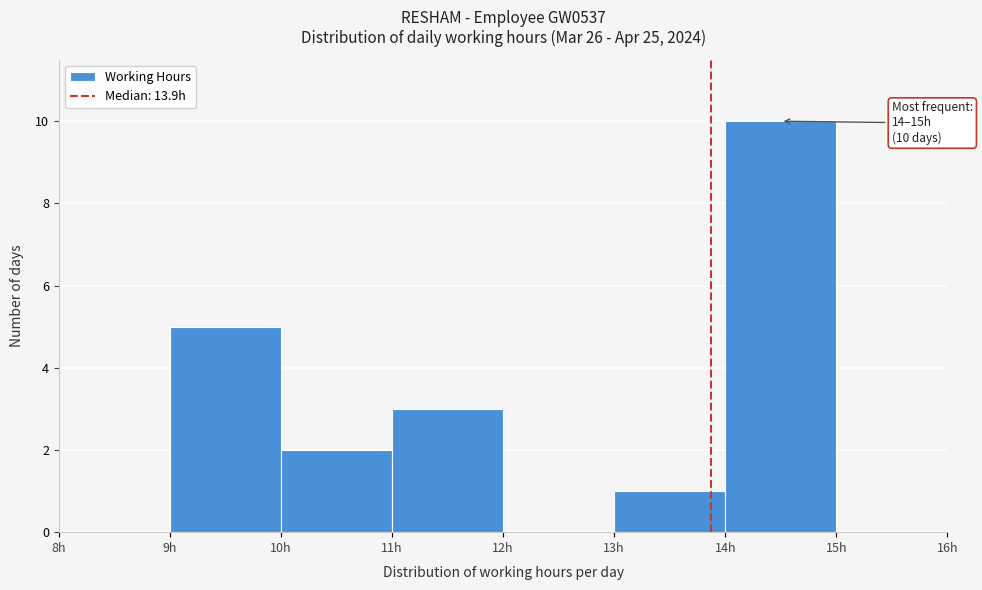

Which range on the x-axis has the tallest bar?

14 to 15